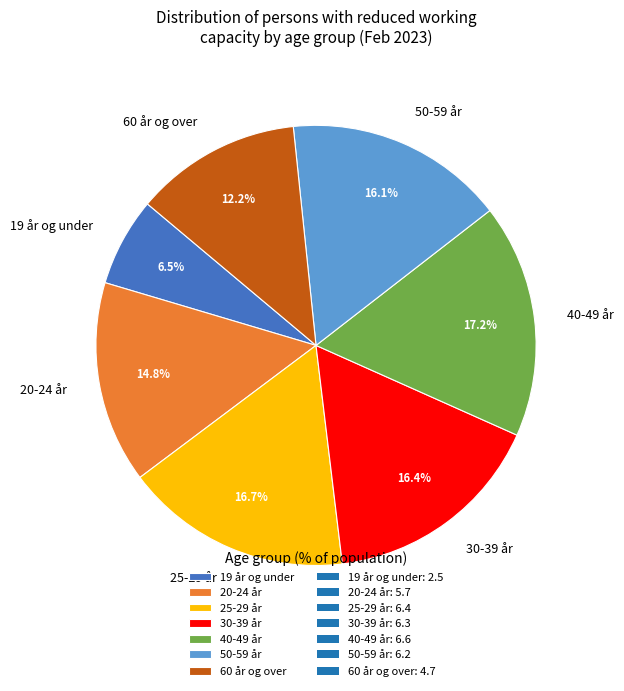

Which slice is the smallest?

19 år og under